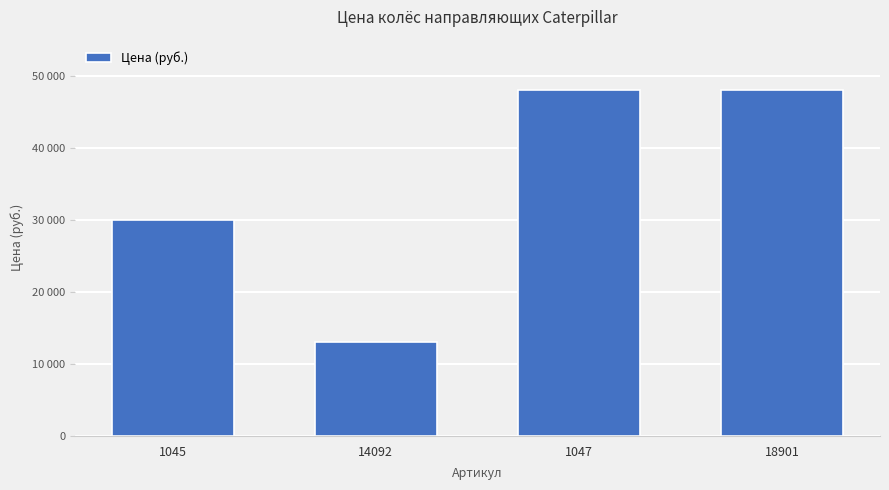

What is the difference between the maximum and minimum values?

35080